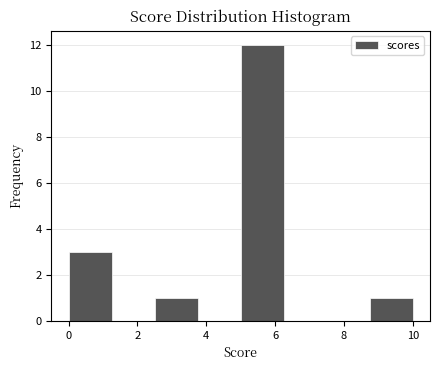

Reading left to right, transcribe this chart: for each bar, give the range it covers on the x-axis and its height. Neither the bar edges nor the heights are printed on the chart, so give them approximately, as read against the axes.

0.00 to 1.25: 3
1.25 to 2.50: 0
2.50 to 3.75: 1
3.75 to 5.00: 0
5.00 to 6.25: 12
6.25 to 7.50: 0
7.50 to 8.75: 0
8.75 to 10.00: 1